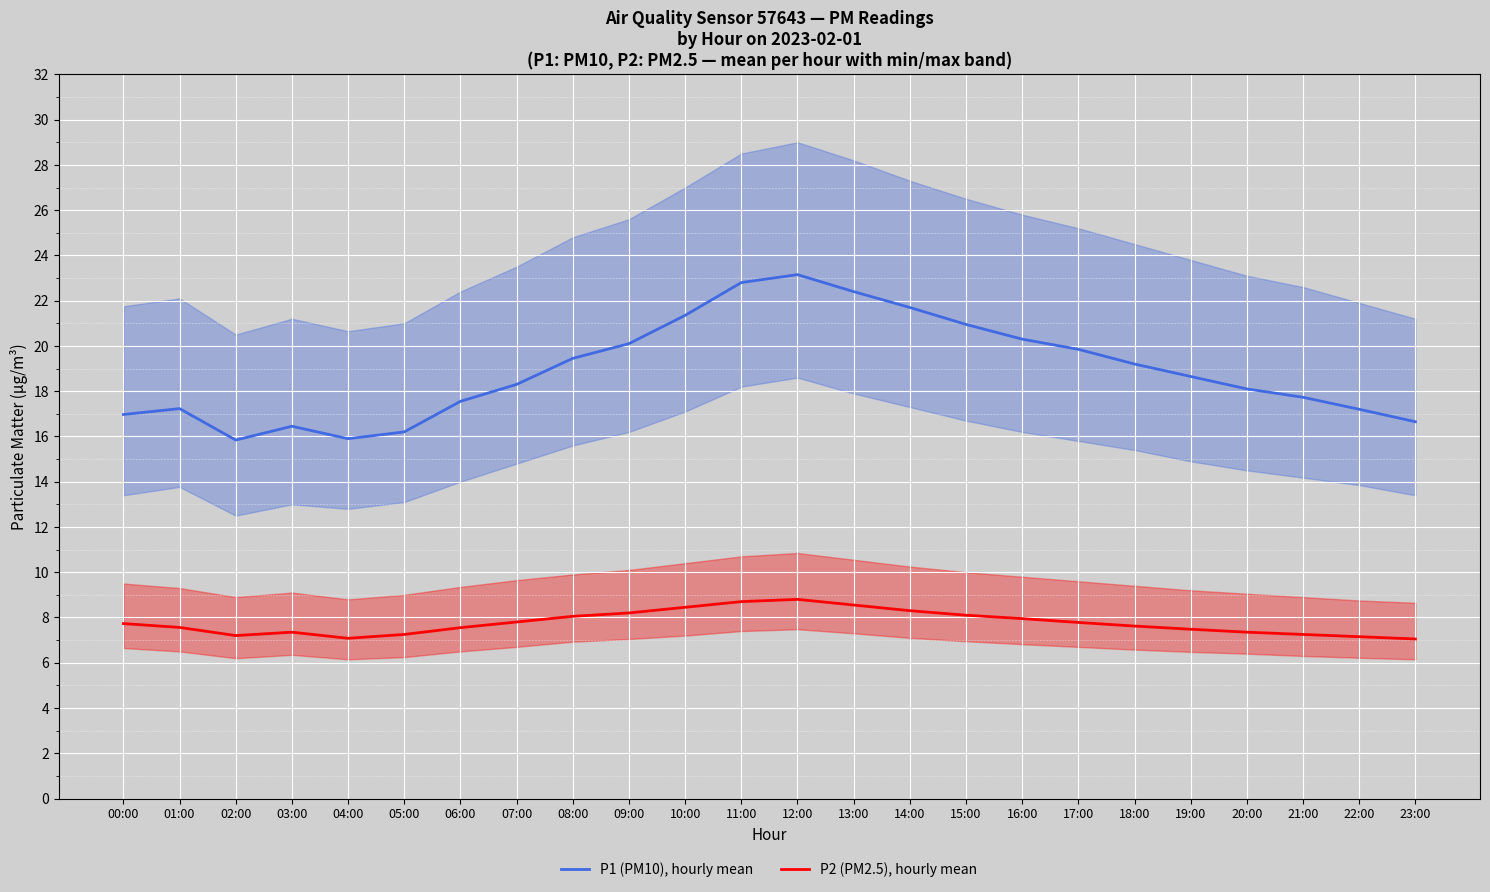

True or false: P2 (PM2.5), hourly mean has a value of 4.8 at 07:00.

False